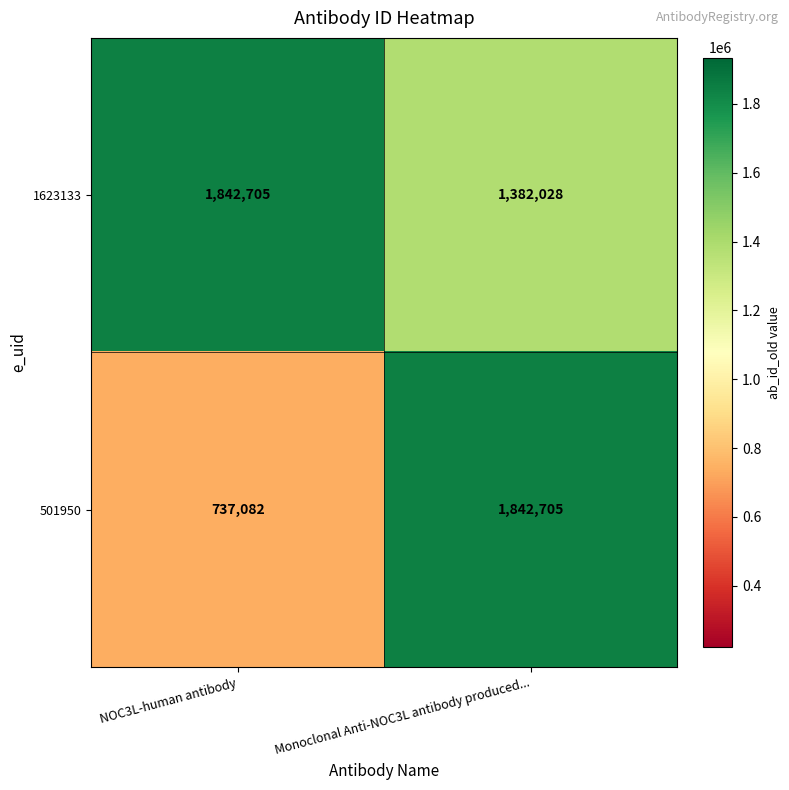

Which label corresponds to the smallest value in the chart?

NOC3L-human antibody